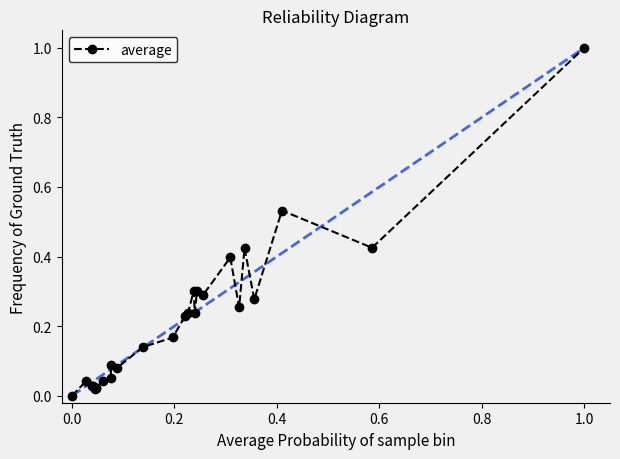

What is the maximum value shown in the chart?

1.0